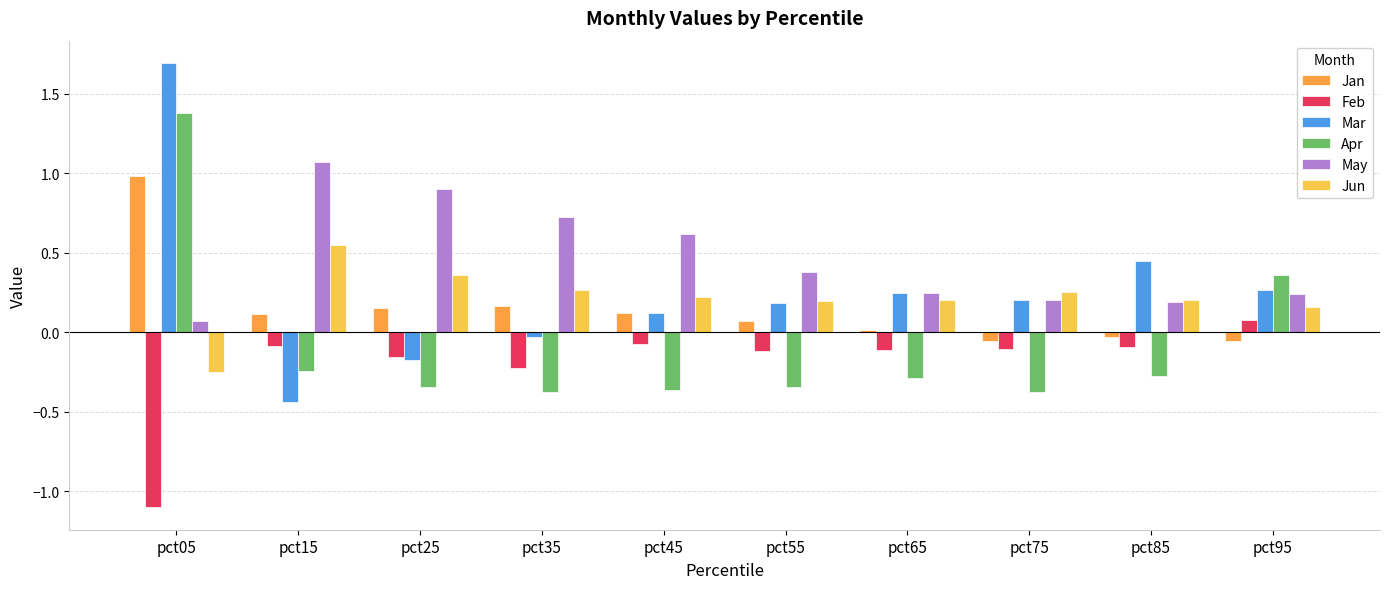

What is the sum of all Jun values?

2.2